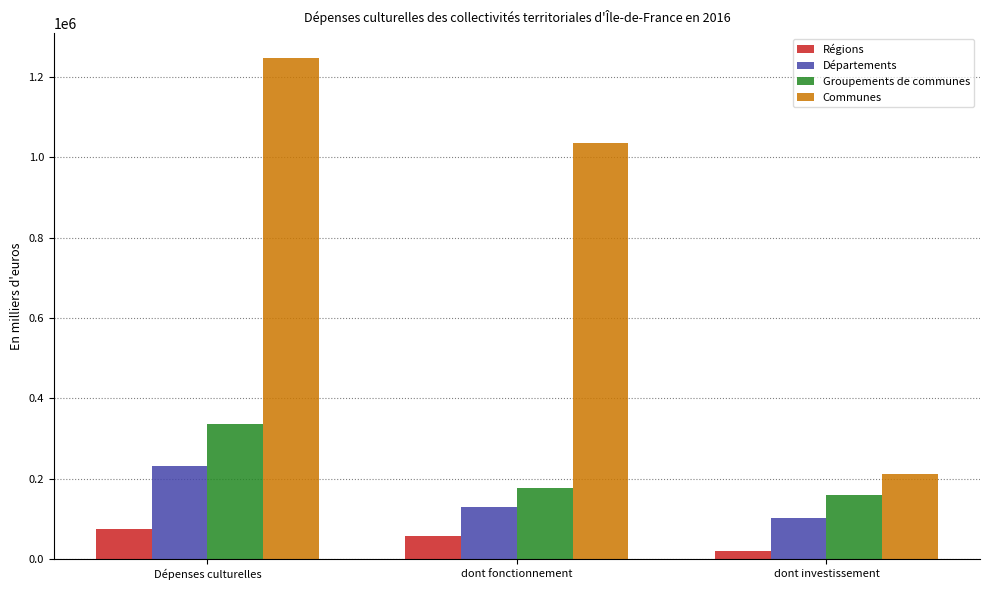

At which category is the sum across all series the highest?

Dépenses culturelles